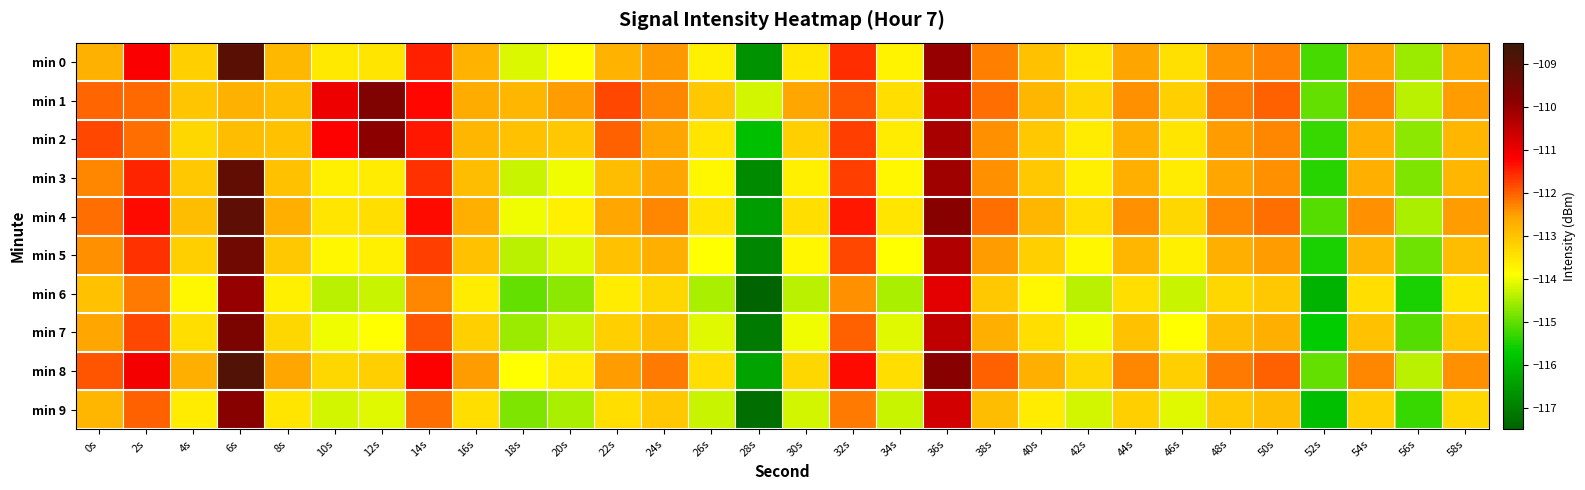

Rank the series at 28s from highest to lowest value.

min 1, min 2, min 8, min 4, min 0, min 3, min 5, min 7, min 9, min 6